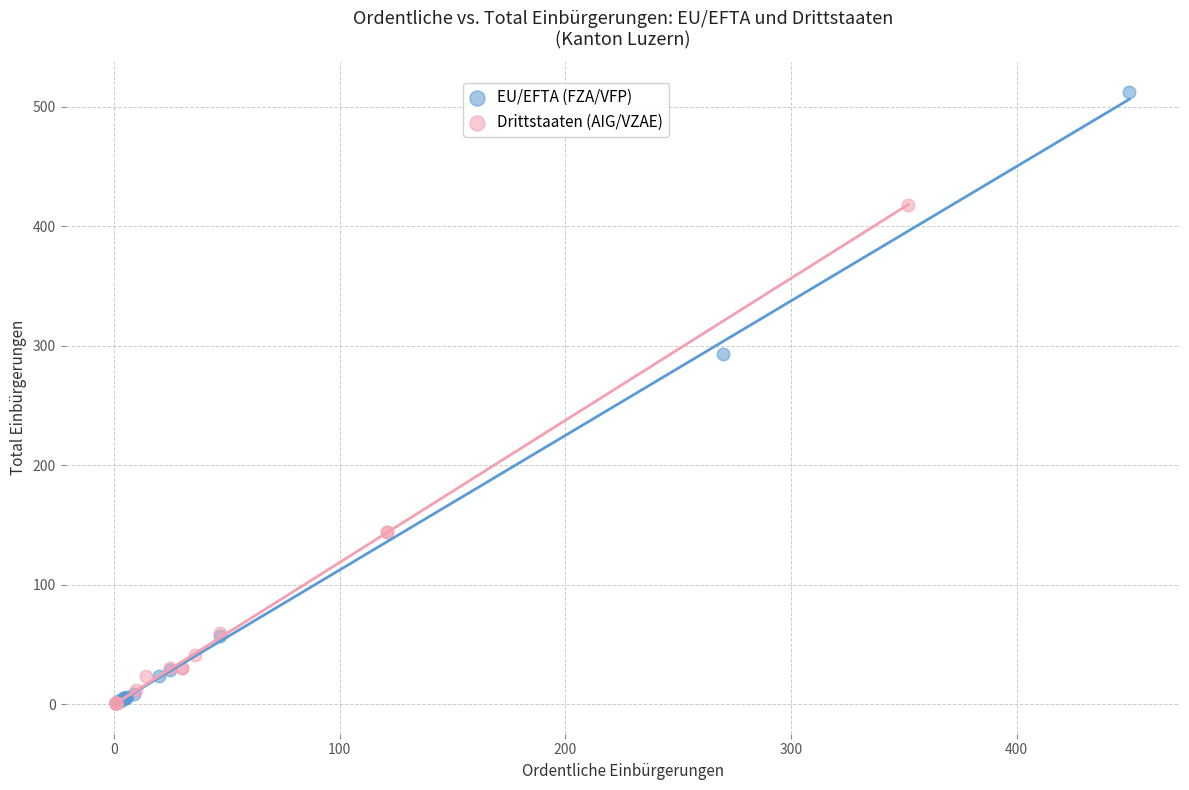

Which series has the widest spread of Y values?

EU/EFTA (FZA/VFP)